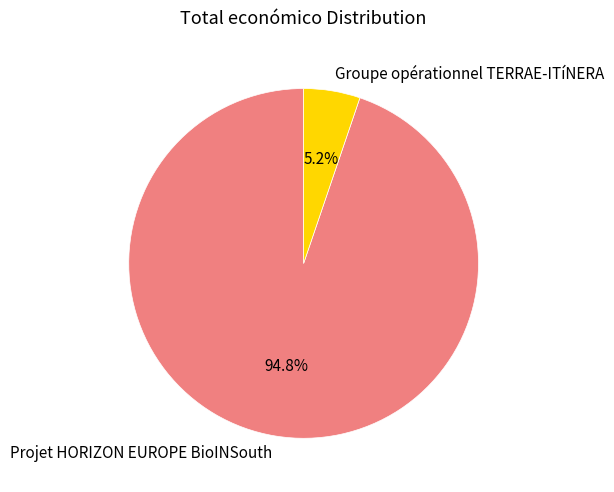

Do Projet HORIZON EUROPE BioINSouth and Groupe opérationnel TERRAE-ITíNERA together represent more than half of the pie?

Yes